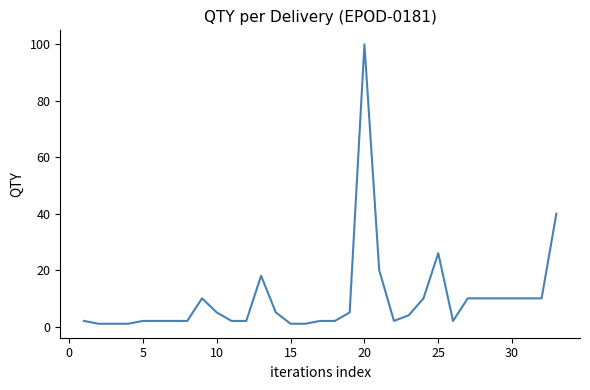

What is the difference between the maximum and minimum values?

99